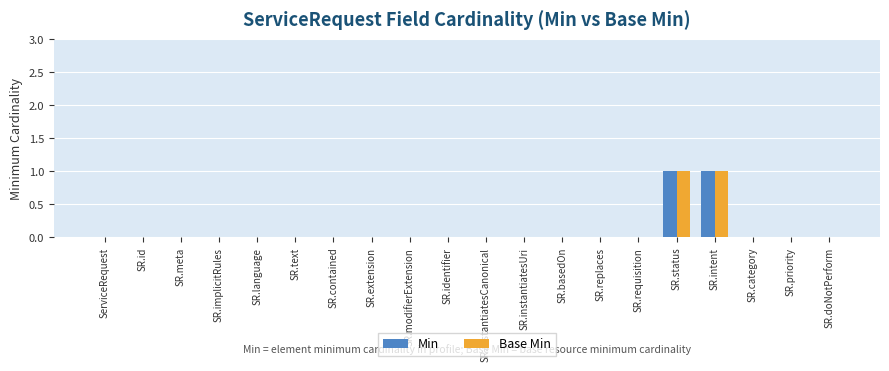

Does the chart contain stacked bars?

No